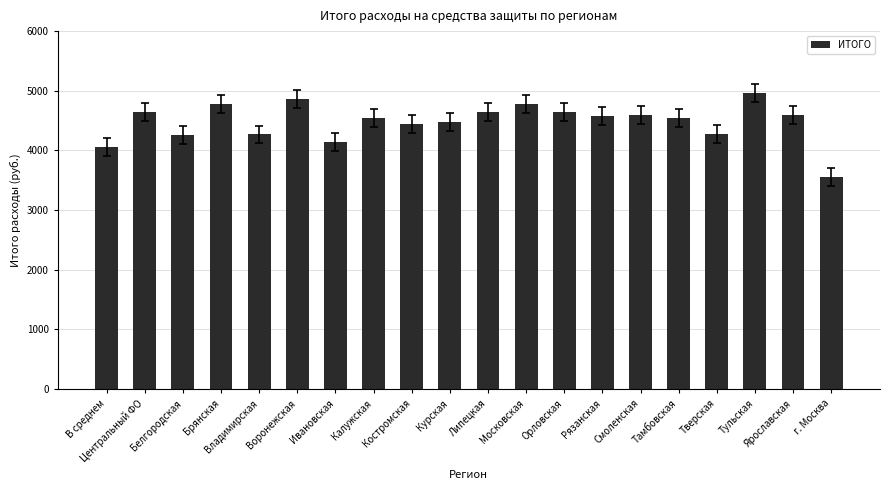

How many categories are shown in the chart?

20